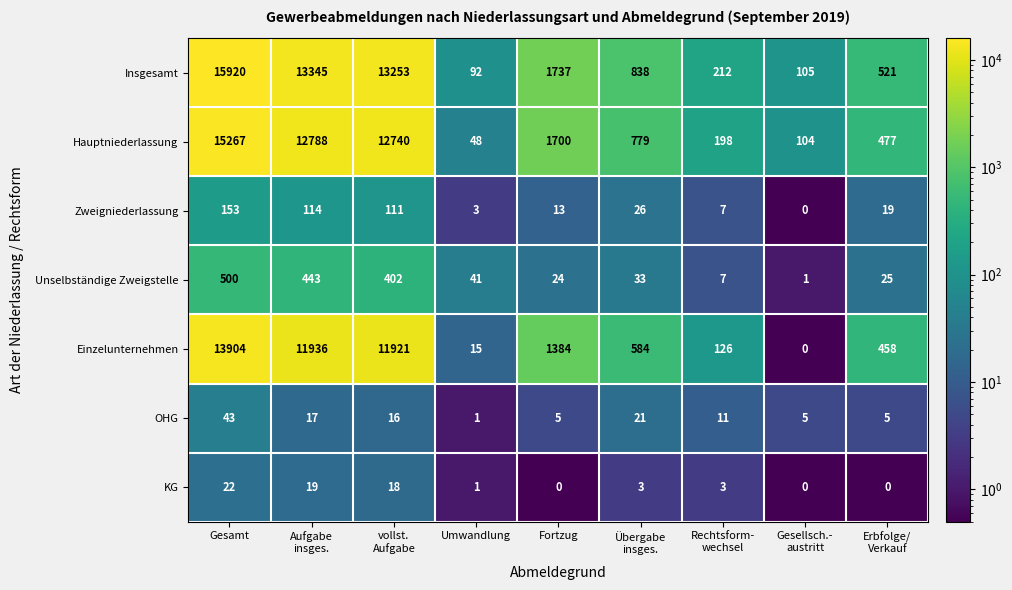

At how many categories does at least one series exceed 4057?

3